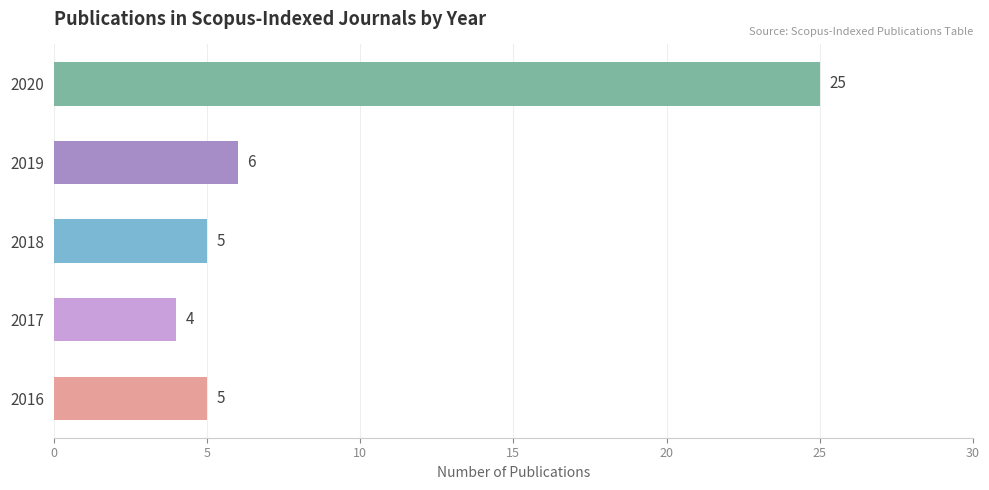

The chart shows a value of 3 at 2018. True or false?

False